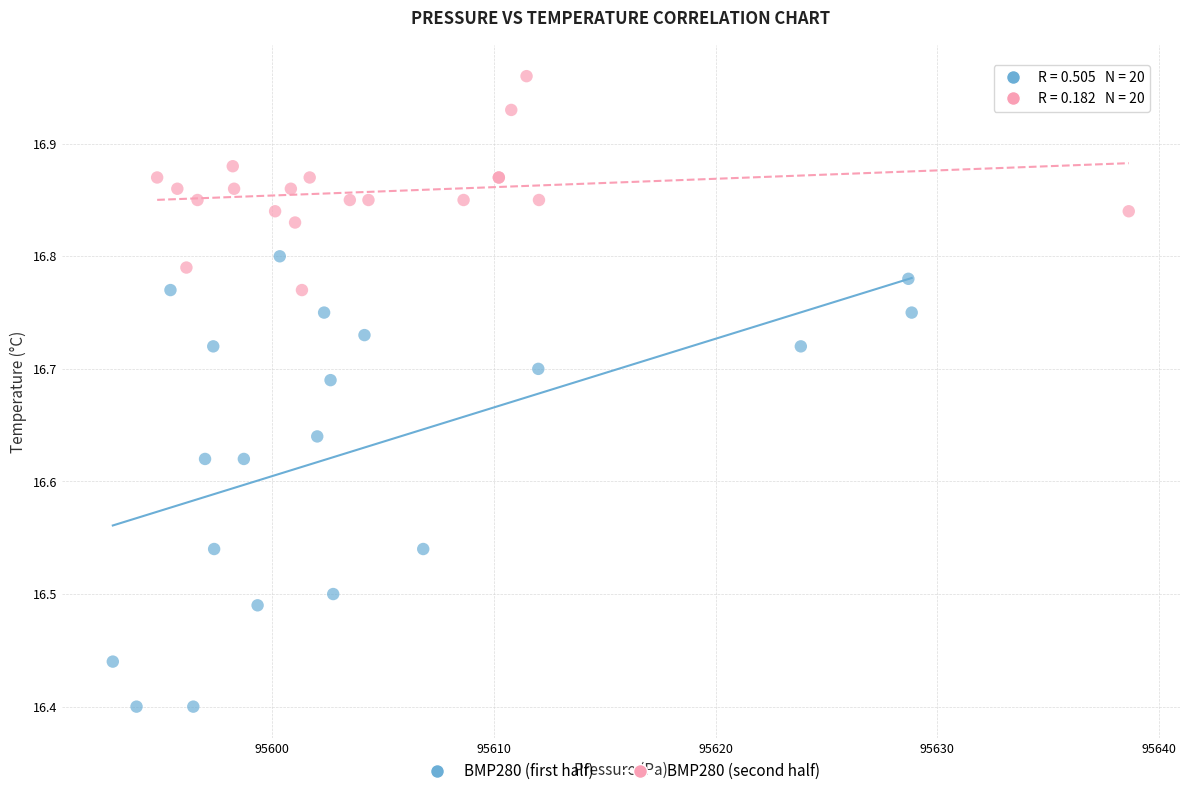

Which series contains the highest Y value?

BMP280 (second half)